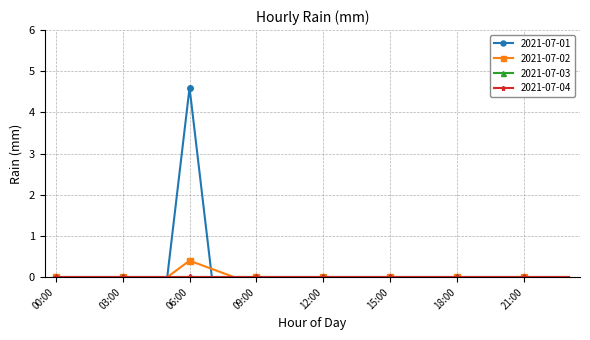

Does the chart have visible grid lines?

Yes